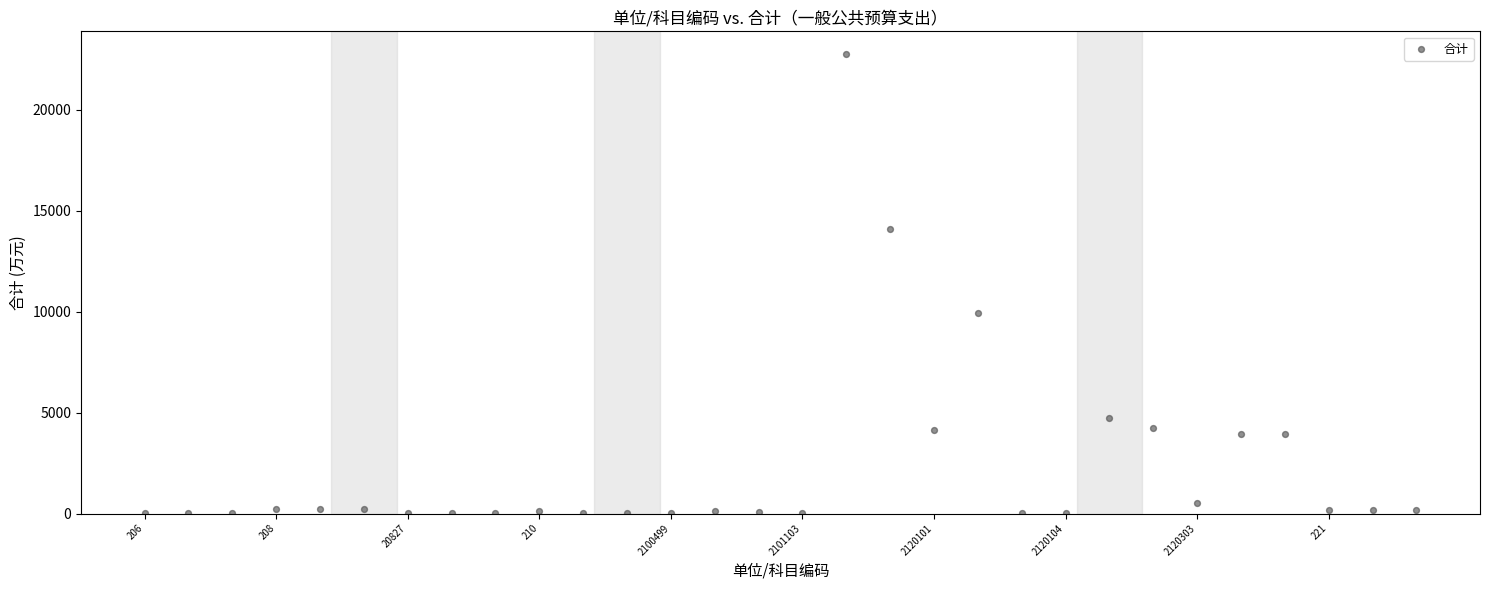

What Y value in the scatter plot is closest to 11377?

9915.0